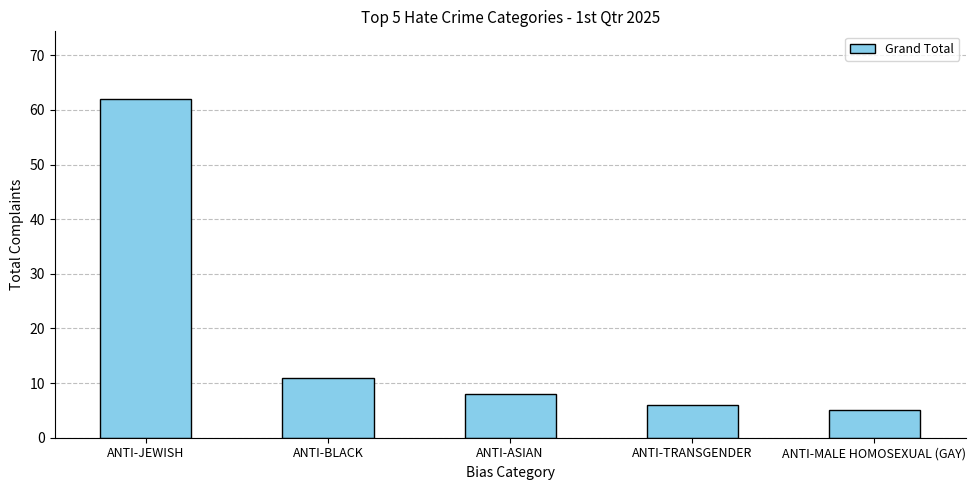

What is the difference between the second highest and second lowest values?

5